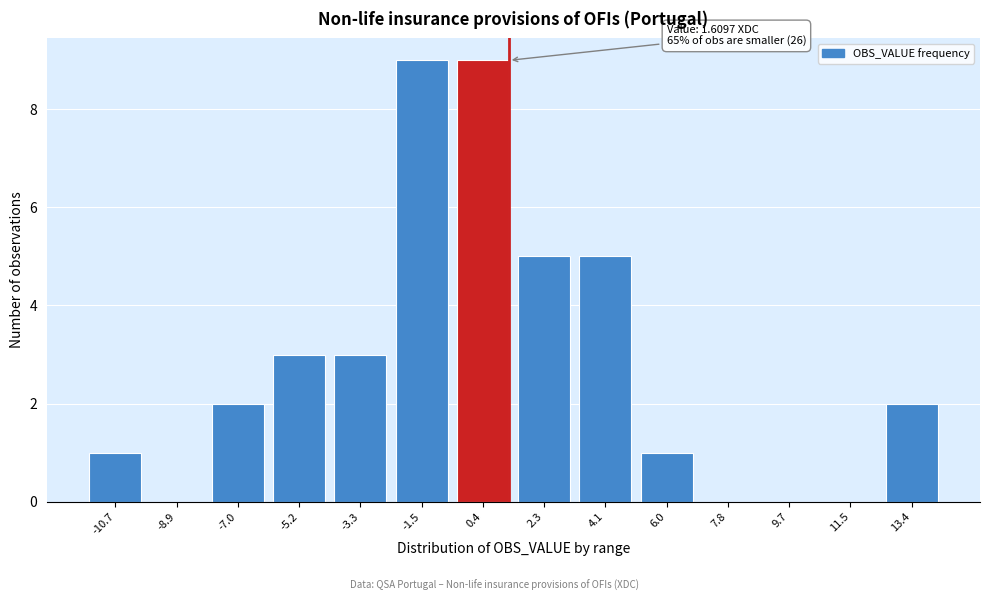

Reading left to right, what are all the values shown in this chart?

-10.7=1	-8.9=0	-7.0=2	-5.2=3	-3.3=3	-1.5=9	0.4=9	2.3=5	4.1=5	6.0=1	7.8=0	9.7=0	11.5=0	13.4=2